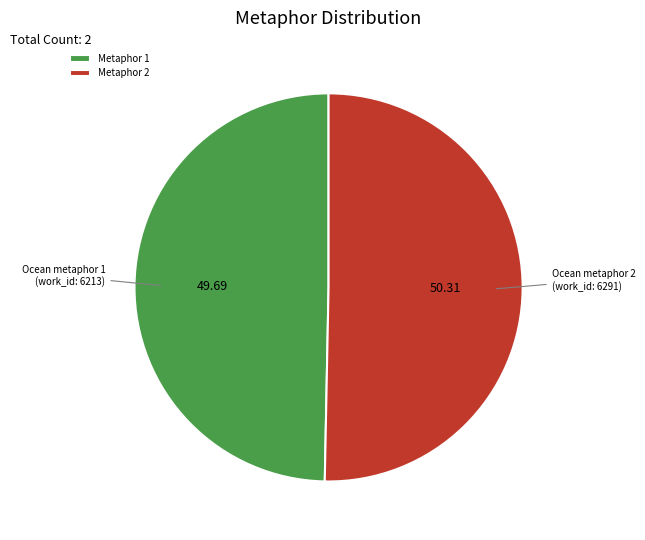

Does any single category account for the majority?

Yes